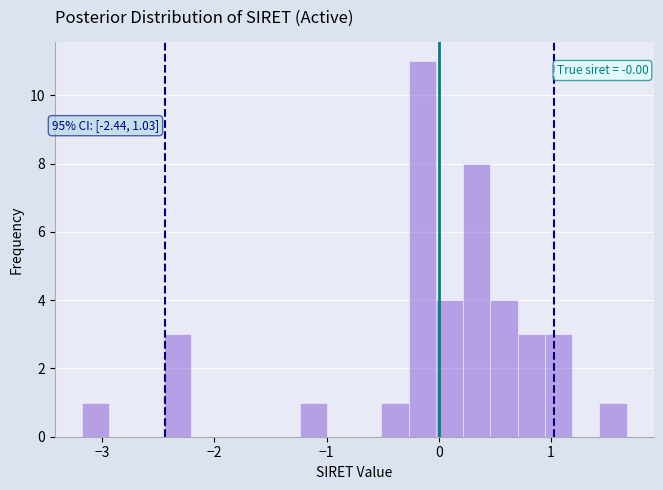

Around what value on the x-axis is the tallest bar? Give the approximate position of its centre, as read against the axis.

-0.1